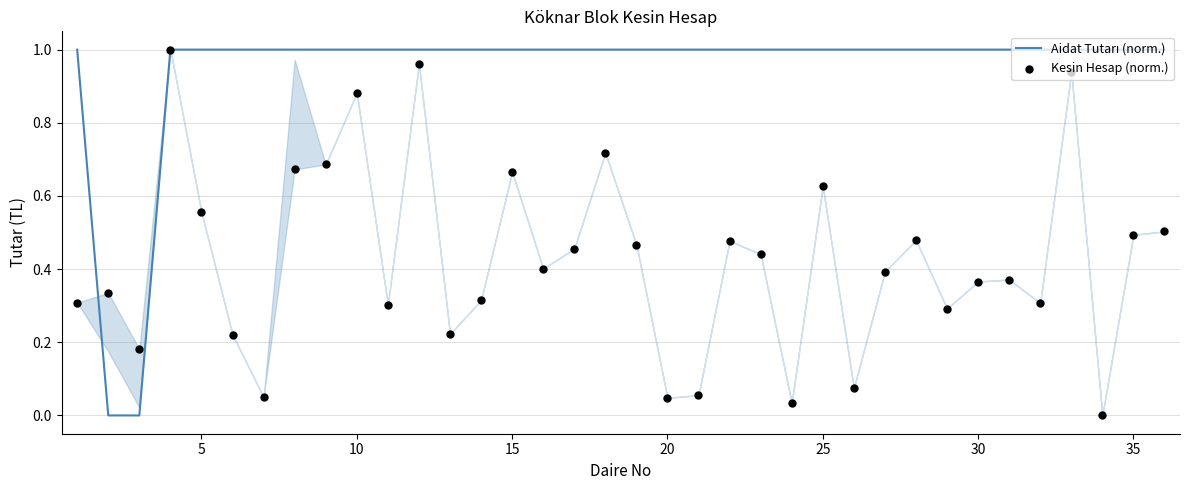

What are all the series names shown in the legend?

Aidat Tutarı (norm.), Kesin Hesap (norm.)